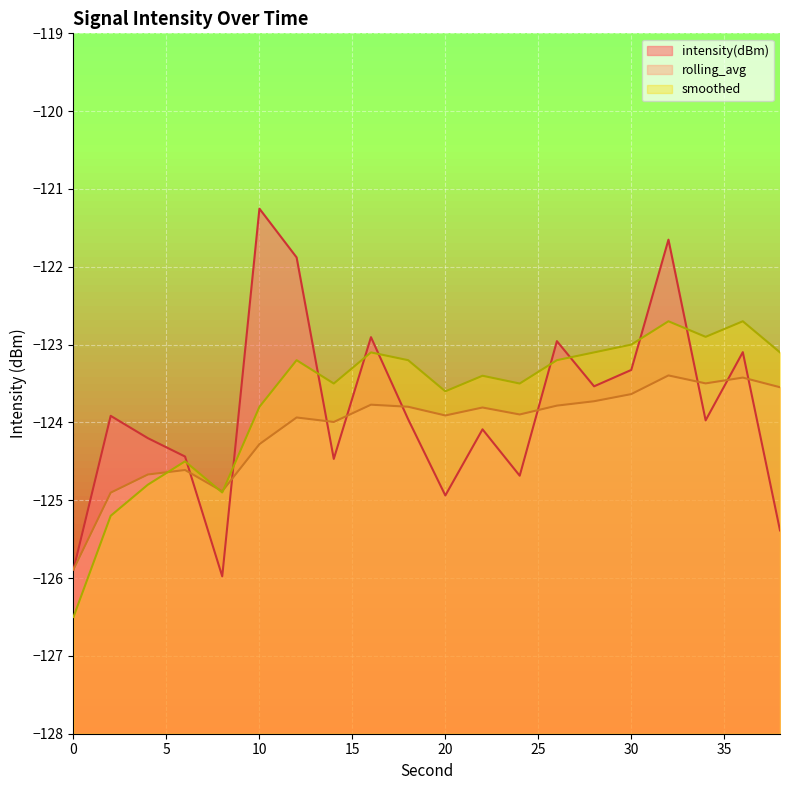

Is it true that rolling_avg equals -124.9 at 2?

True